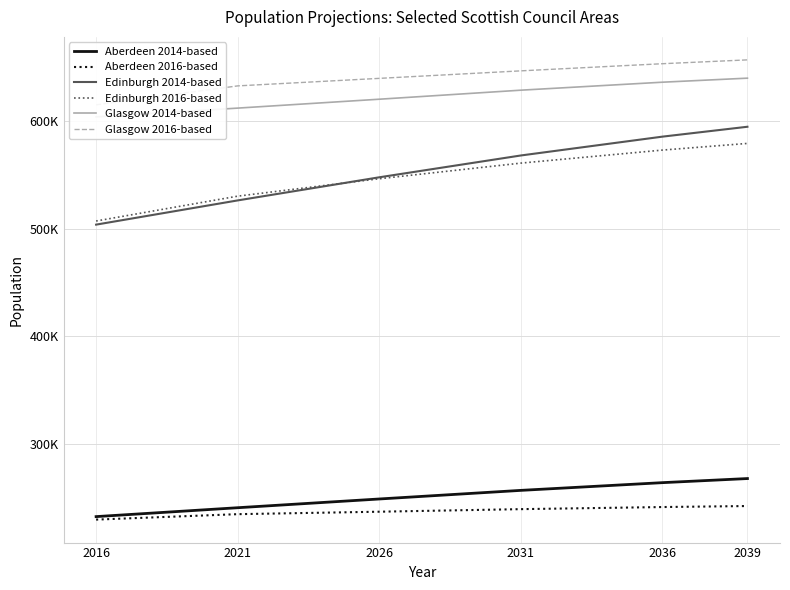

Reading left to right, extract all data points from this chart.

Aberdeen 2014-based: 232613	240868	248990	256987	264153	267963
Aberdeen 2016-based: 229840	234884	237169	239548	241501	242442
Edinburgh 2014-based: 503805	526302	547773	568044	585534	594712
Edinburgh 2016-based: 507170	530248	546444	560946	573043	579233
Glasgow 2014-based: 603918	612029	620291	628683	636094	639847
Glasgow 2016-based: 615070	632667	639657	646632	653266	656830